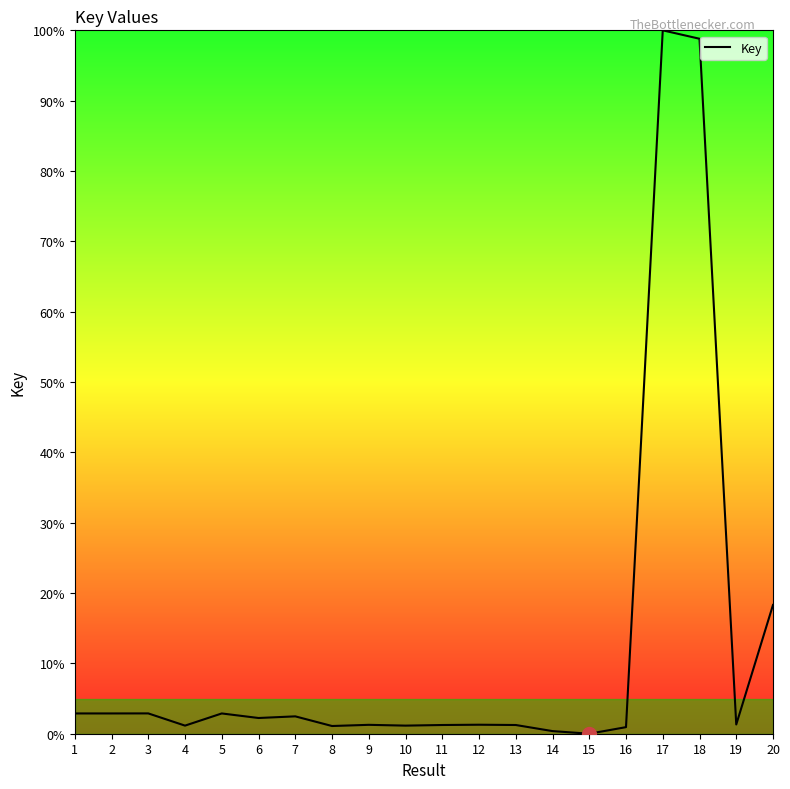

What is the average value?

12.2